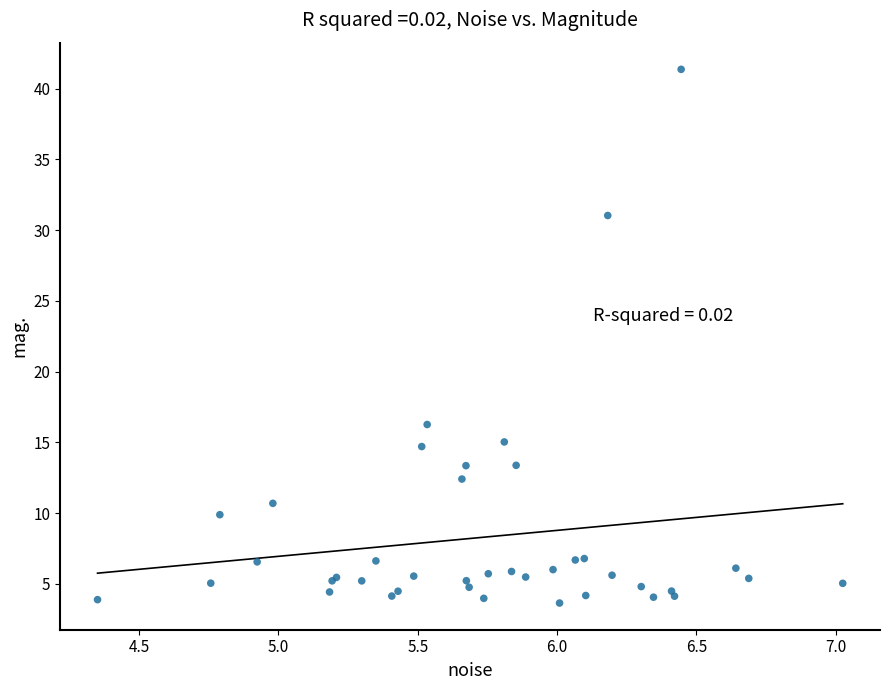

What Y value in the scatter plot is closest to 22?

16.3